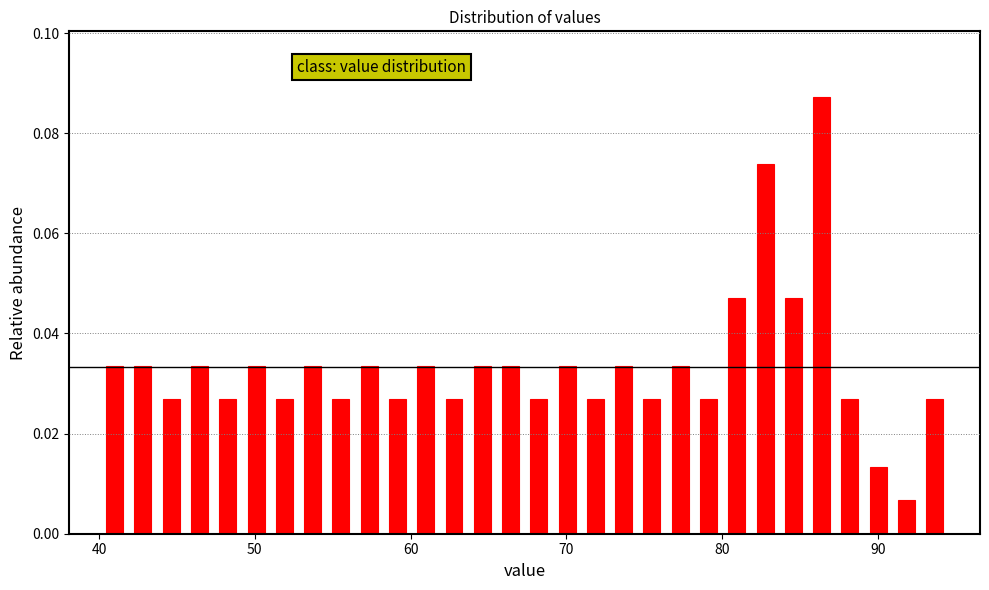

Read against the x-axis, roughly where is the centre of the tallest bar?

86